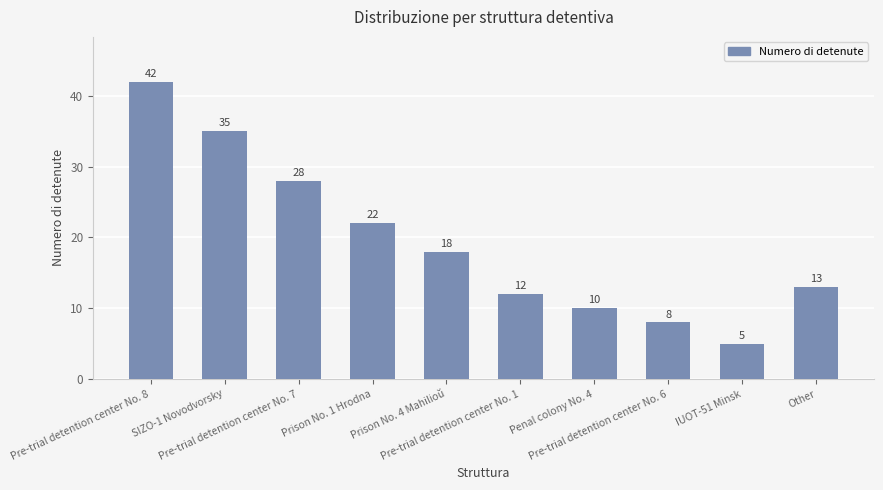

Rank the categories by value from highest to lowest.

Pre-trial detention center No. 8, SIZO-1 Novodvorsky, Pre-trial detention center No. 7, Prison No. 1 Hrodna, Prison No. 4 Mahilioŭ, Other, Pre-trial detention center No. 1, Penal colony No. 4, Pre-trial detention center No. 6, IUOT-51 Minsk